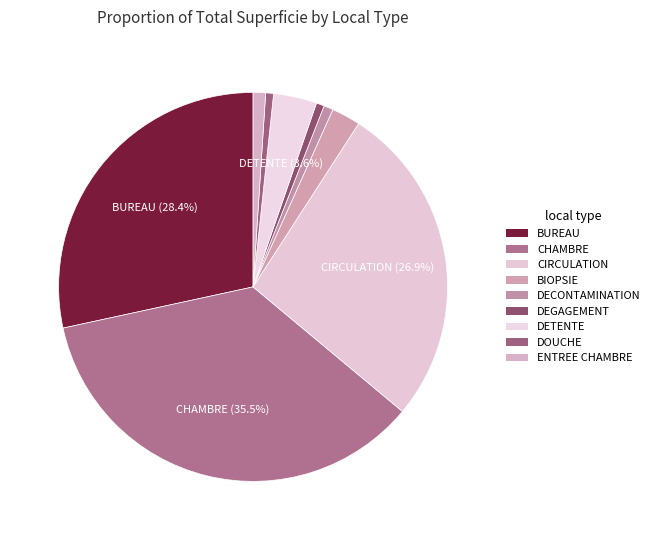

How many segments does this pie chart have?

9